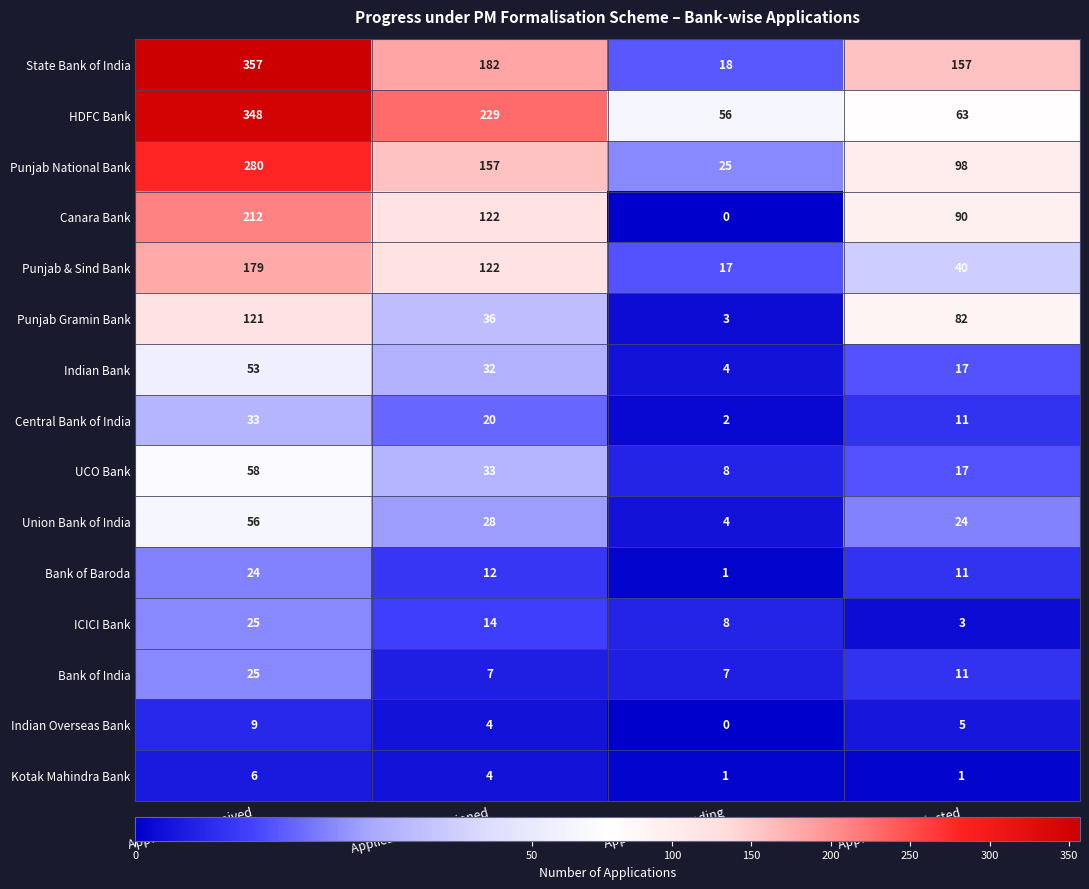

At which label is HDFC Bank closest to 202?

Applications Sanctioned